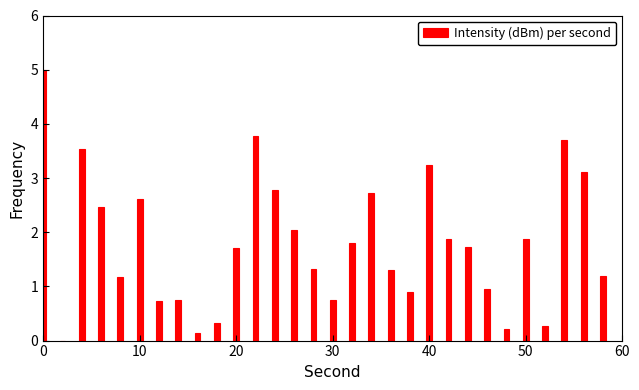

What is the greatest value displayed?

5.0